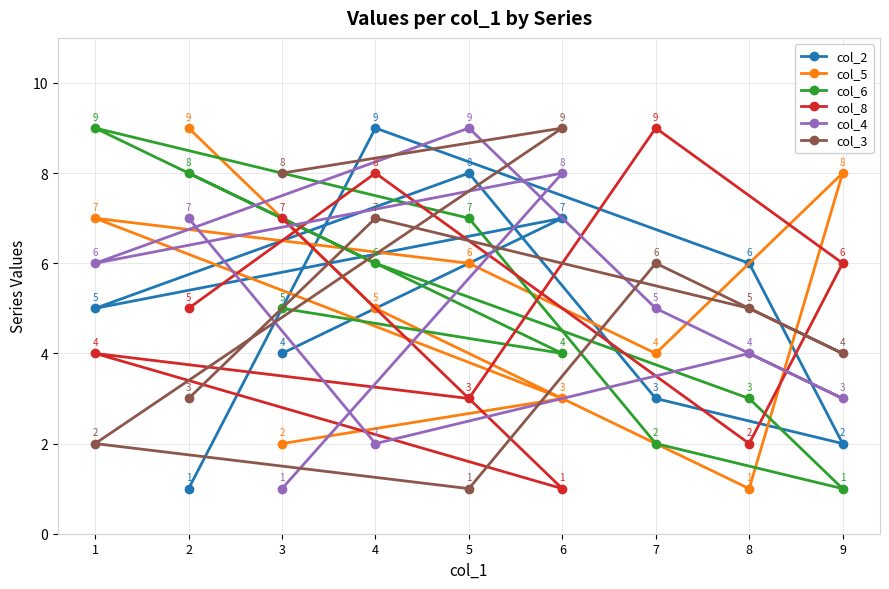

Where is the first local maximum for col_2?

6